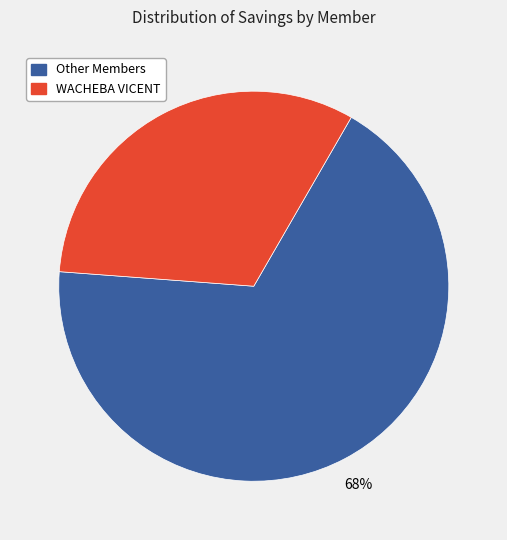

Is there a majority slice in this chart?

Yes